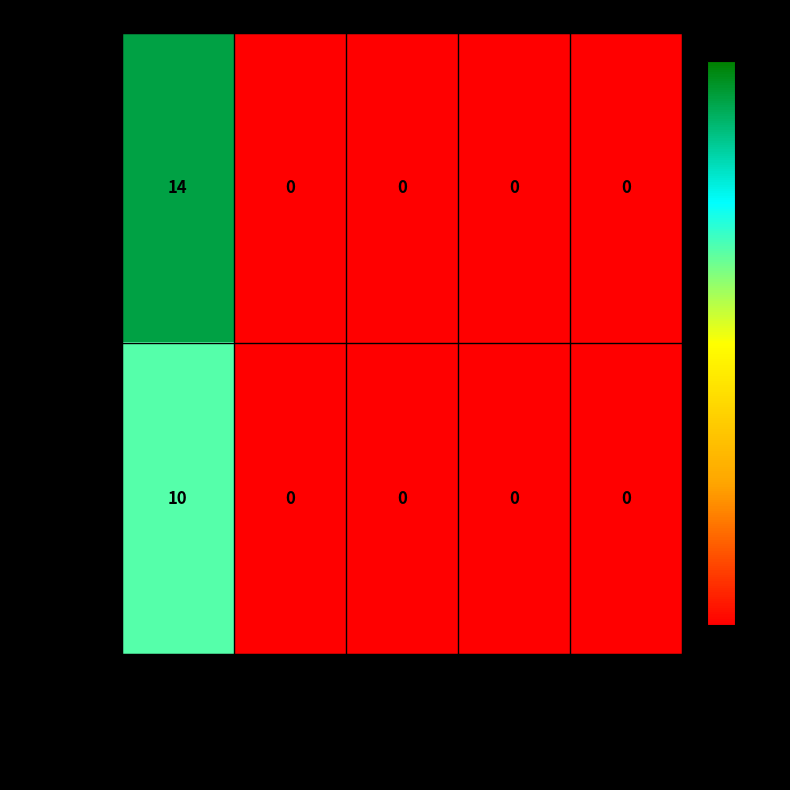

What is the greatest value displayed?

14